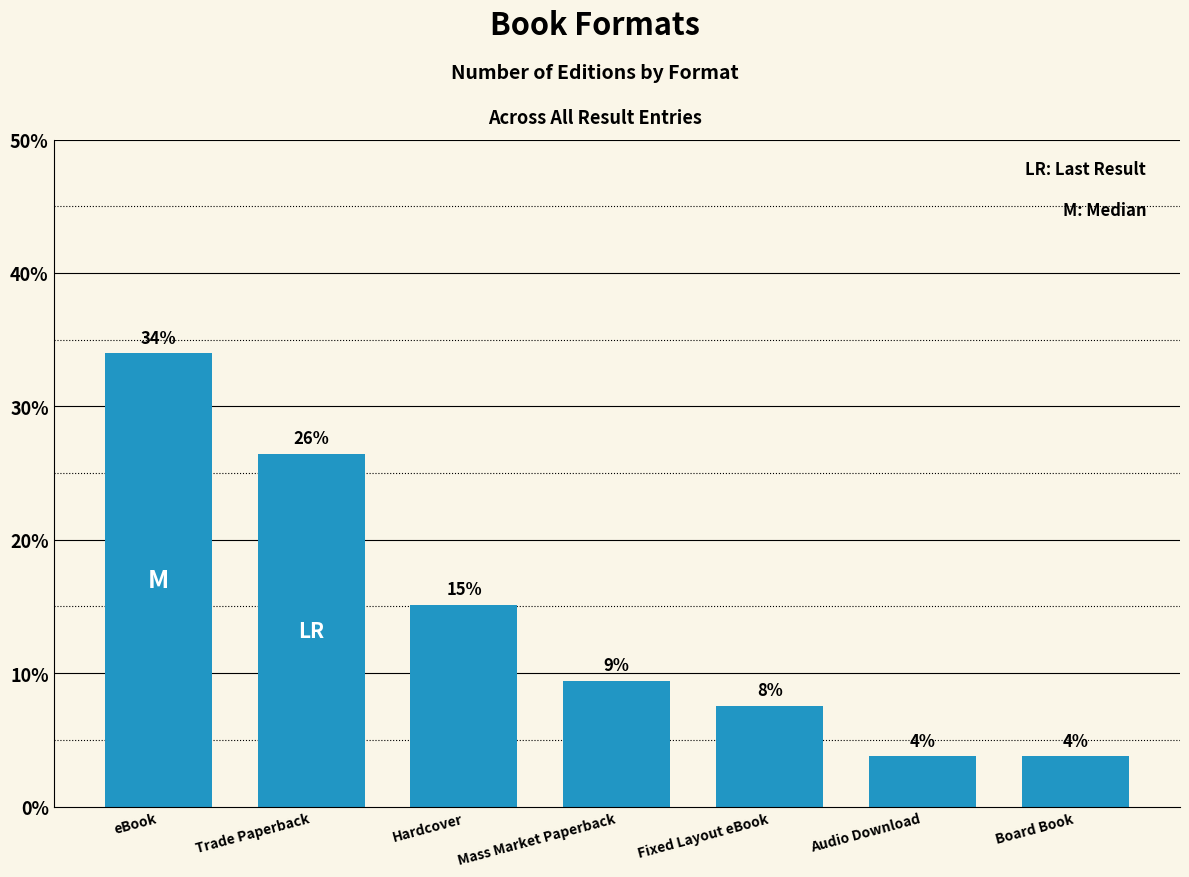

At which category does the chart reach its peak across all series?

eBook